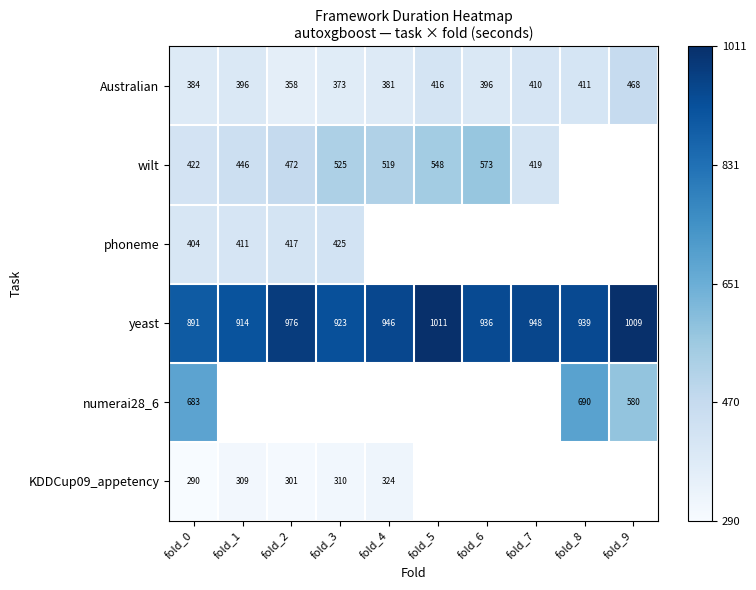

Is the value of Australian at fold_8 greater than the value of wilt at fold_1?

No